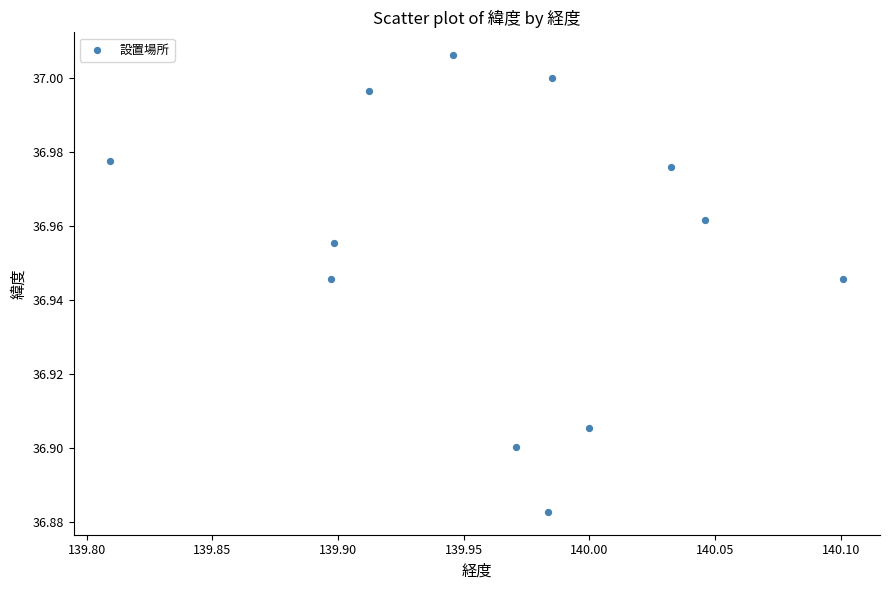

What is the average X value?

140.0